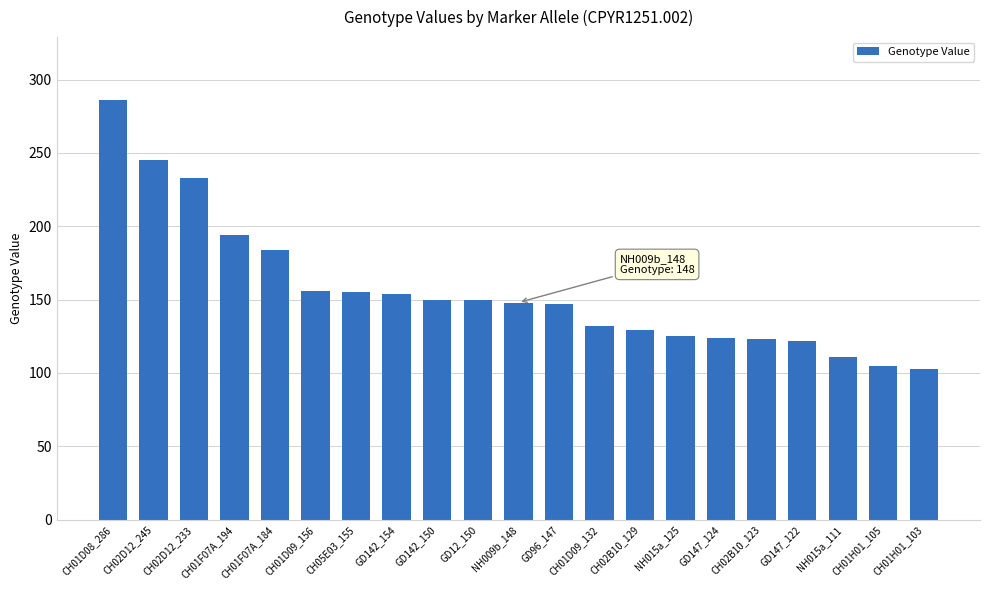

Is it true that the value at GD142_154 is 240?

False